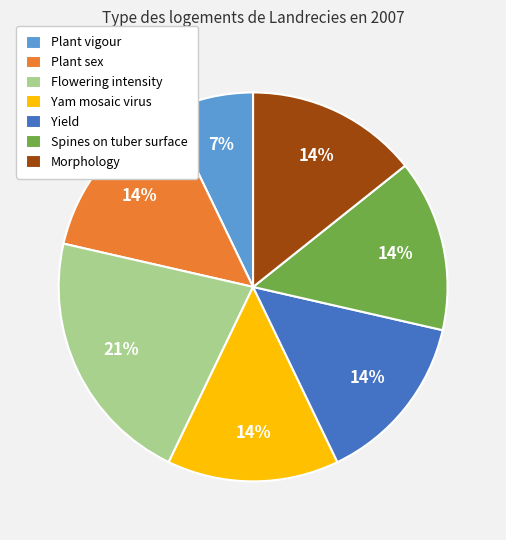

To the nearest percent, what is the average slice percentage?

14%